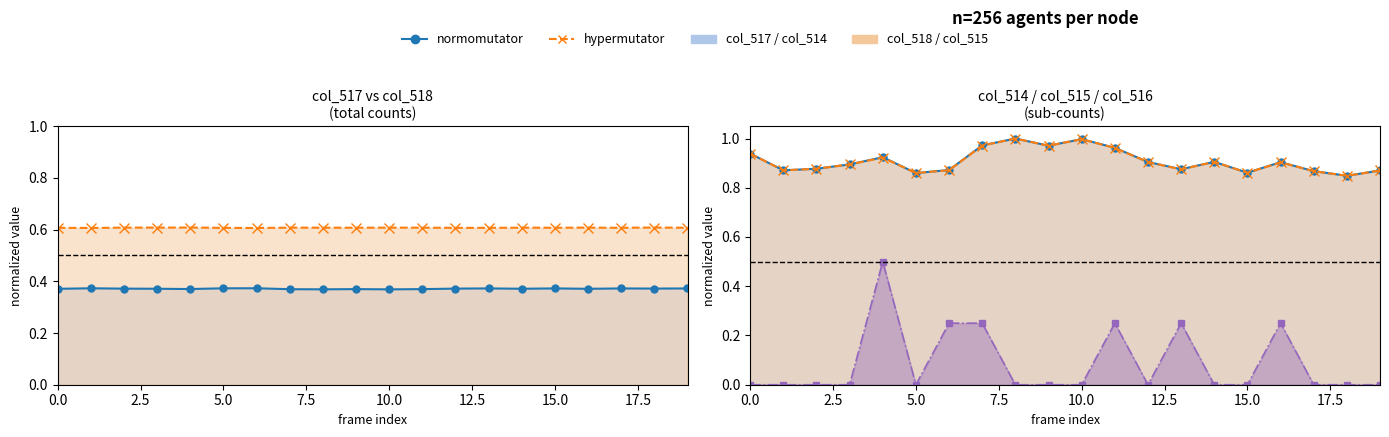

True or false: col_515 line and col_518 line intersect in this chart.

False